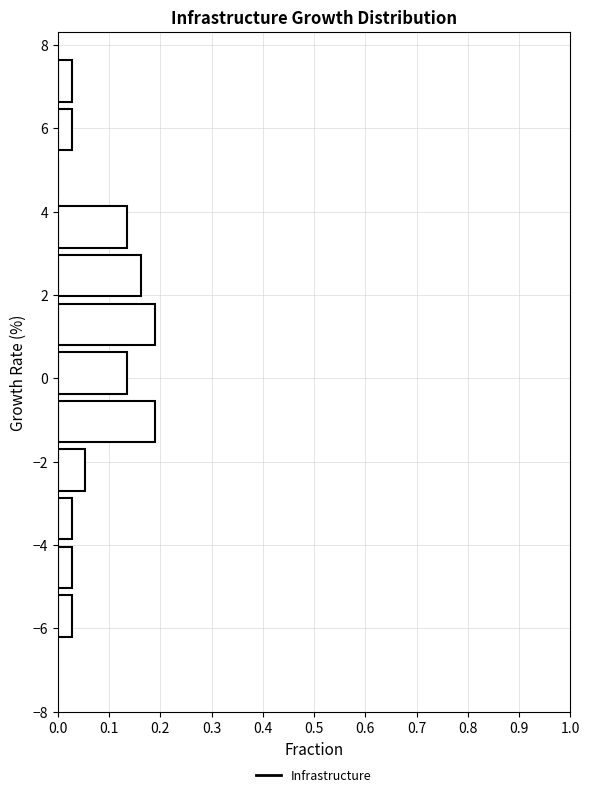

Reading bottom to top, list every bar in this chart as the range it spans on the y-axis followed by its length. Neither the bar edges nor the lengths are printed on the chart, so give them approximately, as read against the axes.

-6.2 to -5.0: 0.03
-5.0 to -3.8: 0.03
-3.8 to -2.6: 0.03
-2.6 to -1.6: 0.05
-1.6 to -0.4: 0.19
-0.4 to 0.8: 0.14
0.8 to 2.0: 0.19
2.0 to 3.2: 0.16
3.2 to 4.4: 0.14
4.4 to 5.4: 0
5.4 to 6.6: 0.03
6.6 to 7.8: 0.03